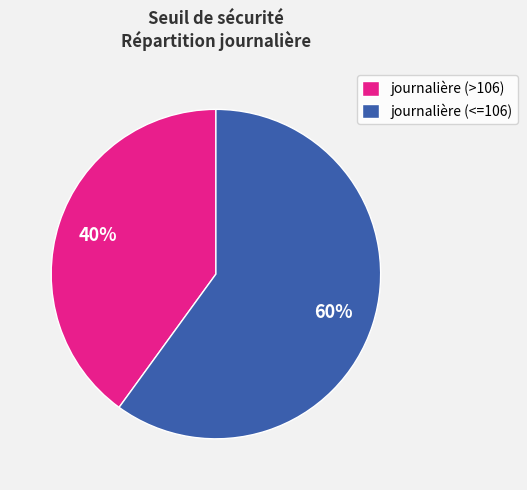

Which slice is the largest?

journalière (<=106)